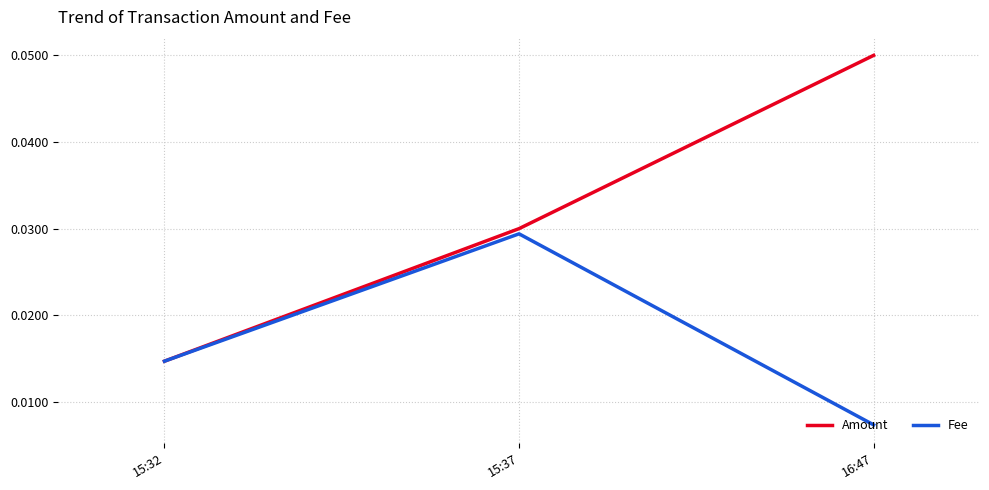

Count the number of data series in this chart.

2